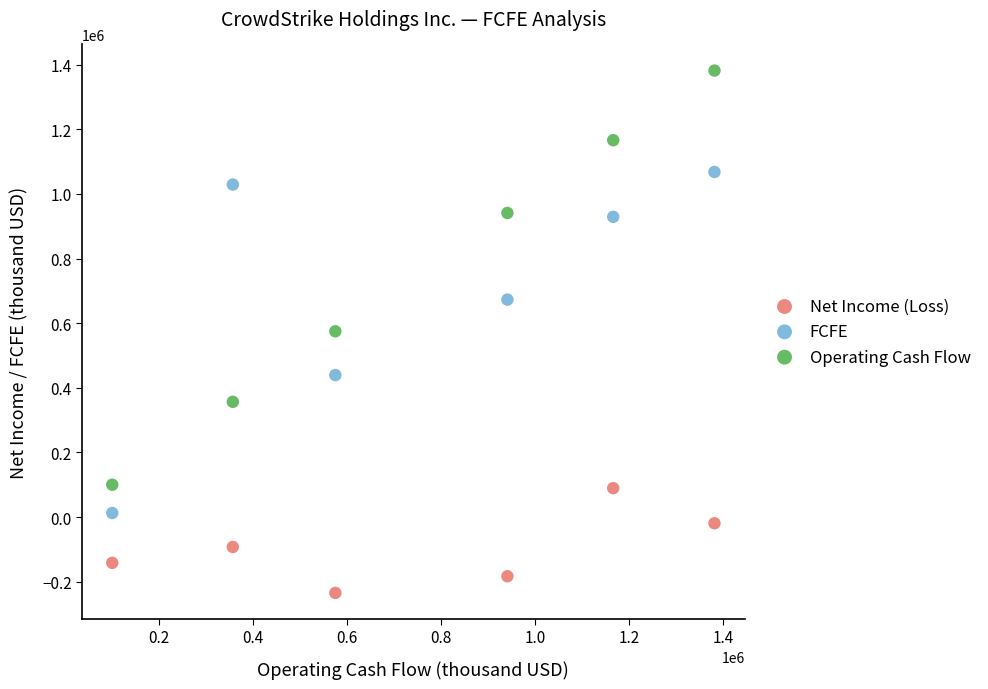

Which series contains the highest Y value?

Operating Cash Flow